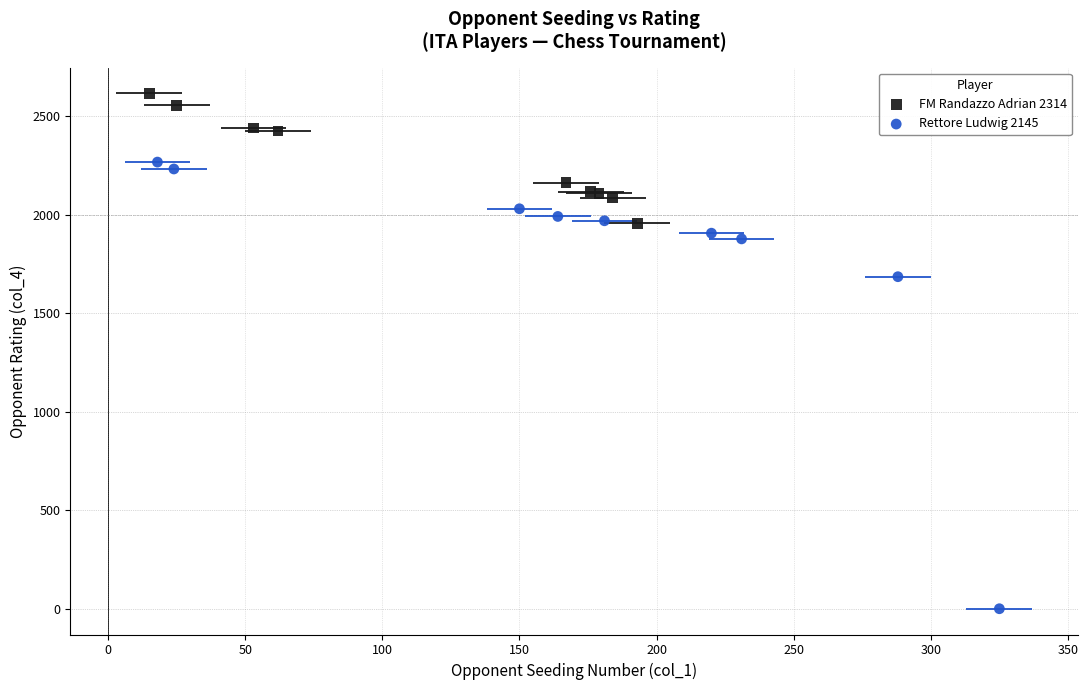

Which series has the largest Y range (max minus min)?

Rettore Ludwig 2145